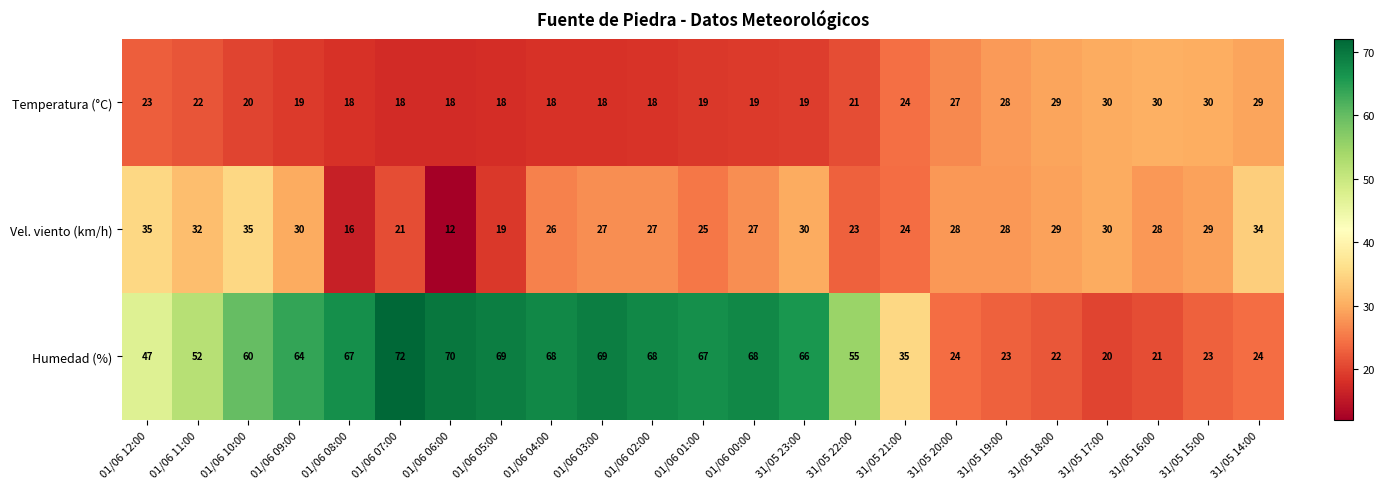

What is the difference between the maximum and second lowest values in the Vel. viento (km/h) series?

19